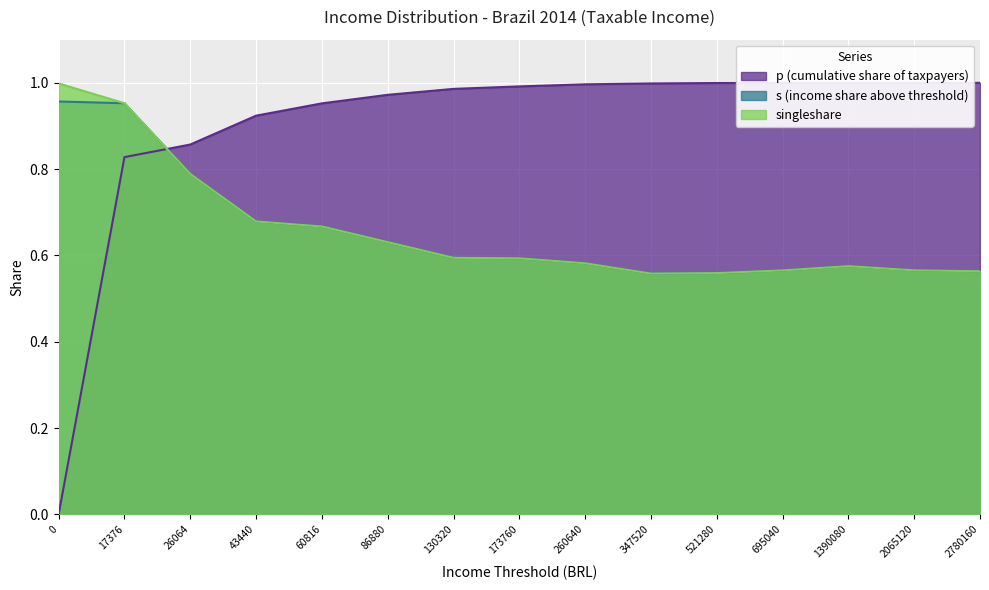

At 2780160, list the series in order from smallest to largest.

s, singleshare, p